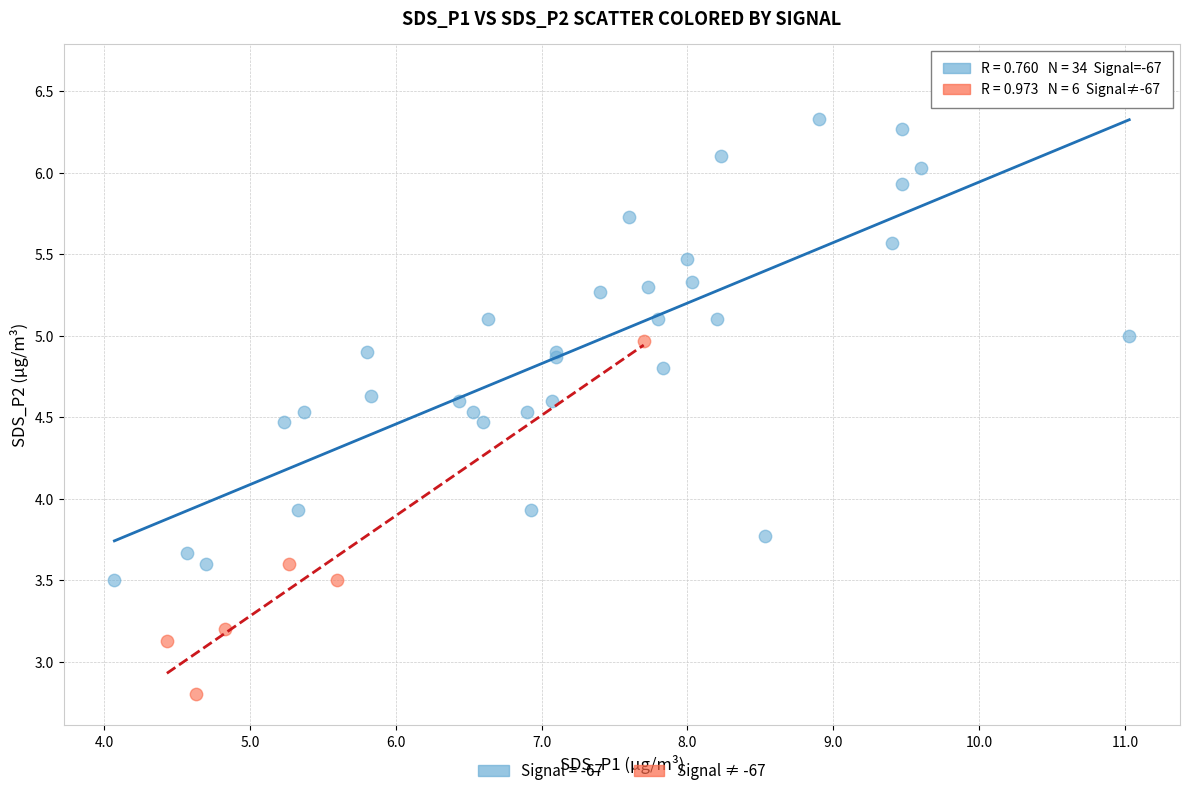

Which series contains the highest Y value?

Signal = -67